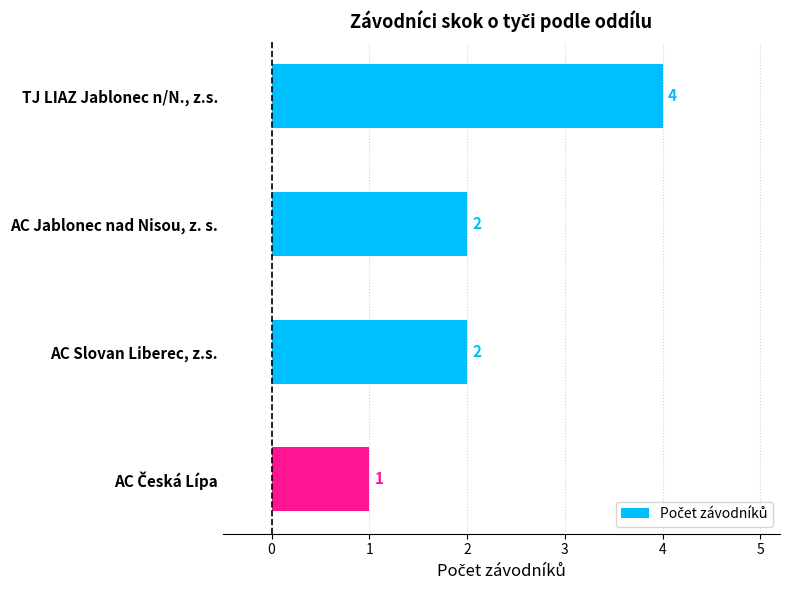

How many bars are there in total?

4